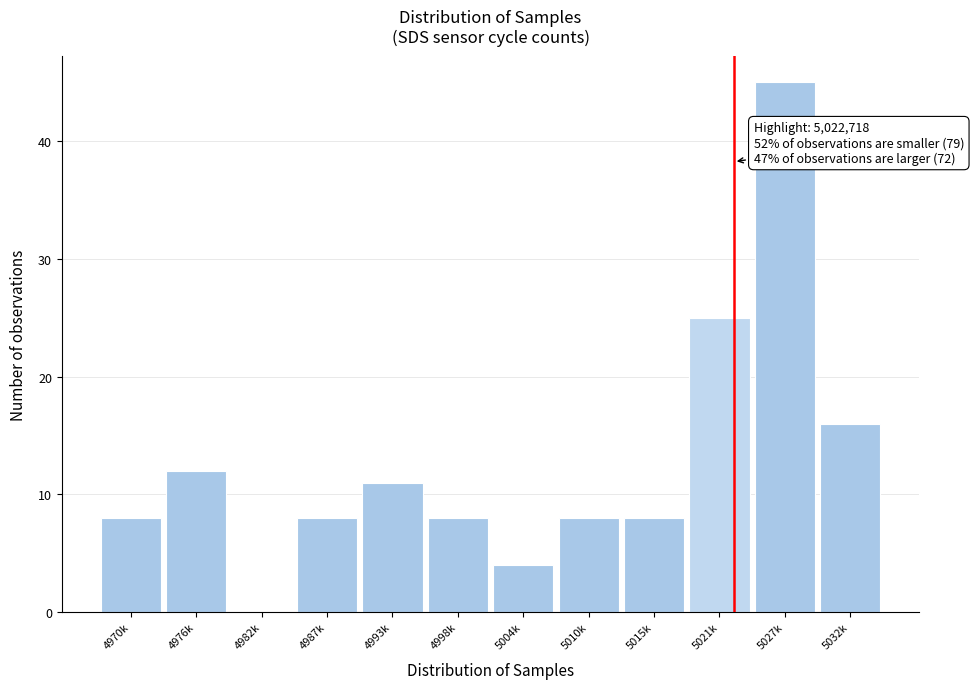

Reading left to right, extract all data points from this chart.

4970k=8	4976k=12	4982k=0	4987k=8	4993k=11	4998k=8	5004k=4	5010k=8	5015k=8	5021k=25	5027k=45	5032k=16